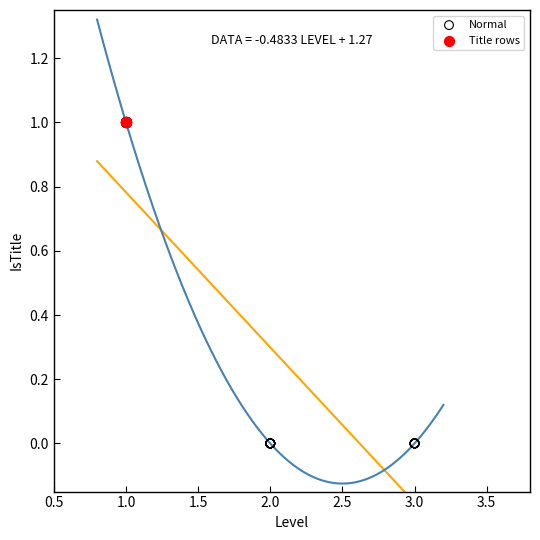

Which series reaches the minimum Y coordinate?

Normal